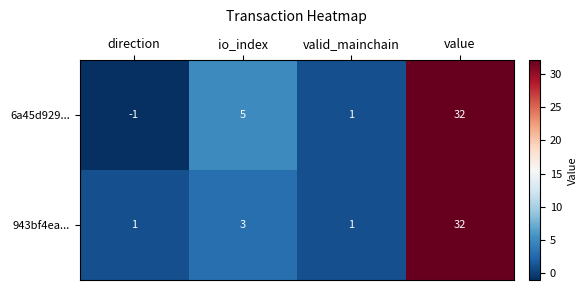

How many categories are shown in the chart?

4